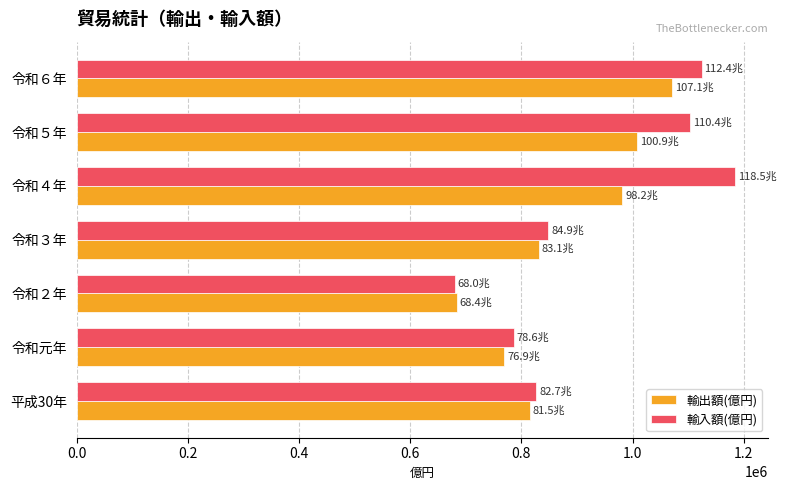

Between 平成30年 and 令和４年, which series saw the biggest shift?

輸入額(億円)